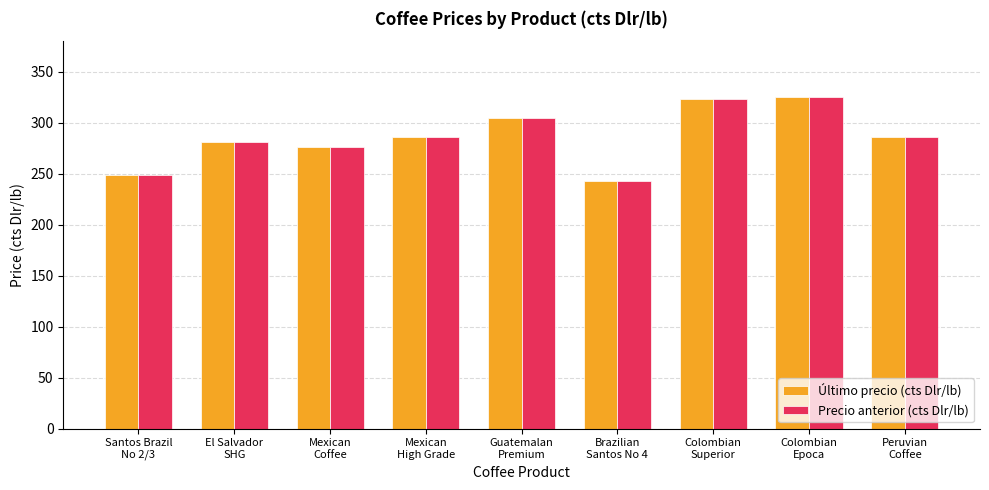

True or false: Último precio (cts Dlr/lb) has a value of 141.4 at Peruvian
Coffee.

False